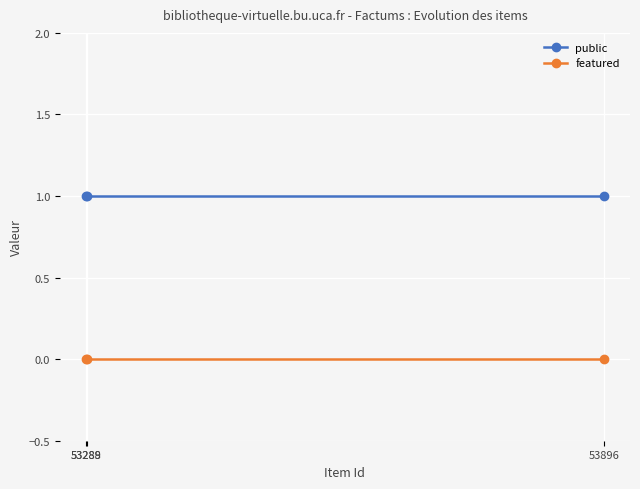

List the series in order of their overall mean, lowest first.

featured, public